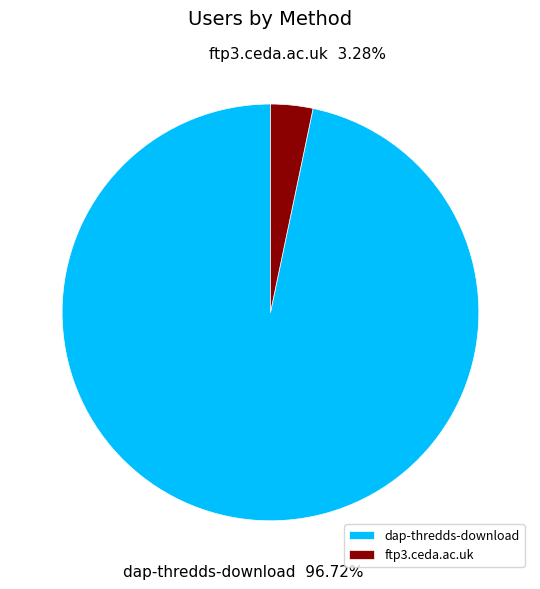

True or false: ftp3.ceda.ac.uk accounts for 3% of the total.

True